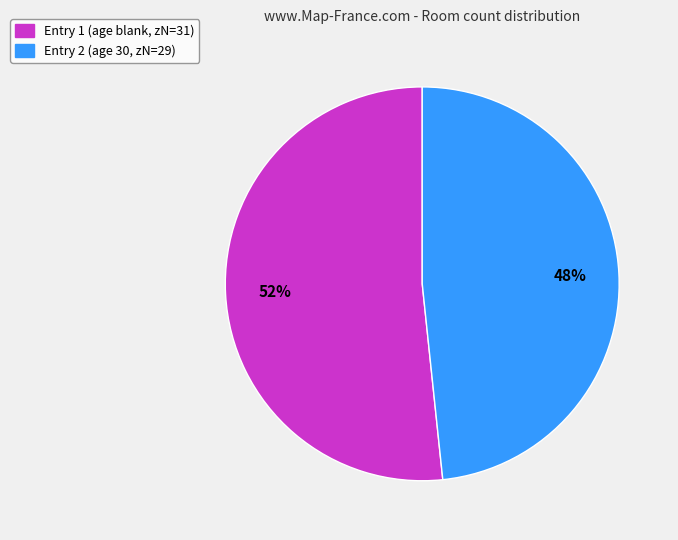

Is there any slice that represents more than half of the pie?

Yes